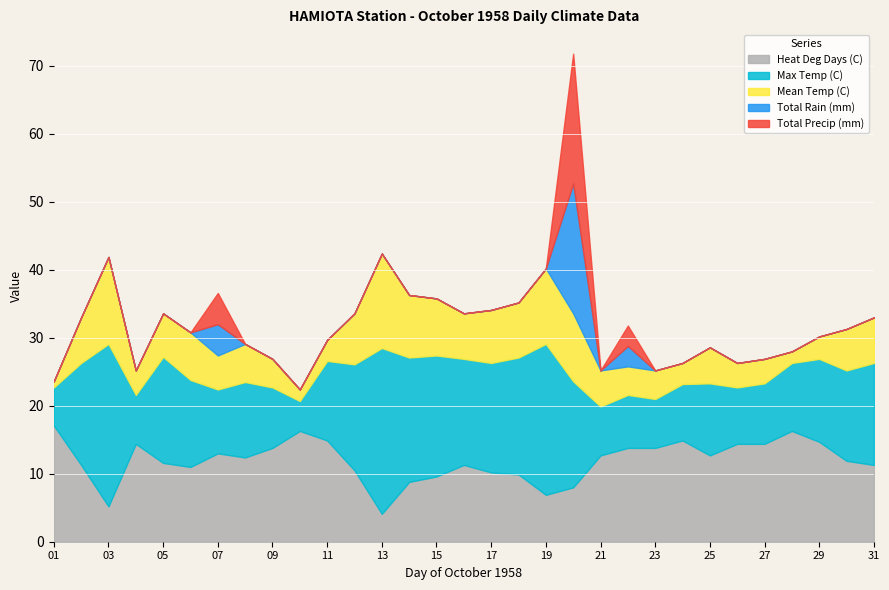

What is the difference between the maximum and minimum values in the Total Rain (mm) series?

19.1